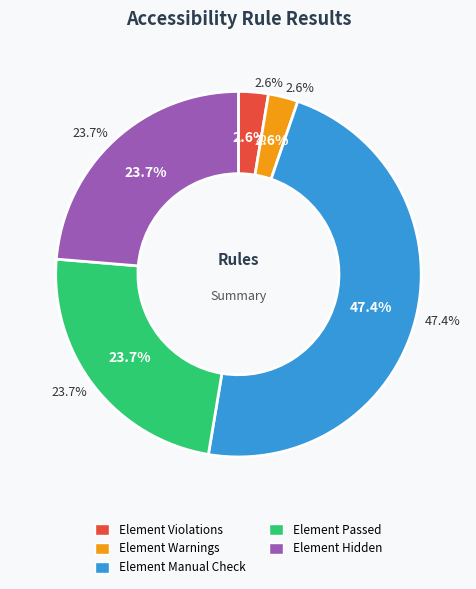

Rank the series by their maximum value, from lowest to highest.

Element Violations, Element Warnings, Element Passed, Element Hidden, Element Manual Check